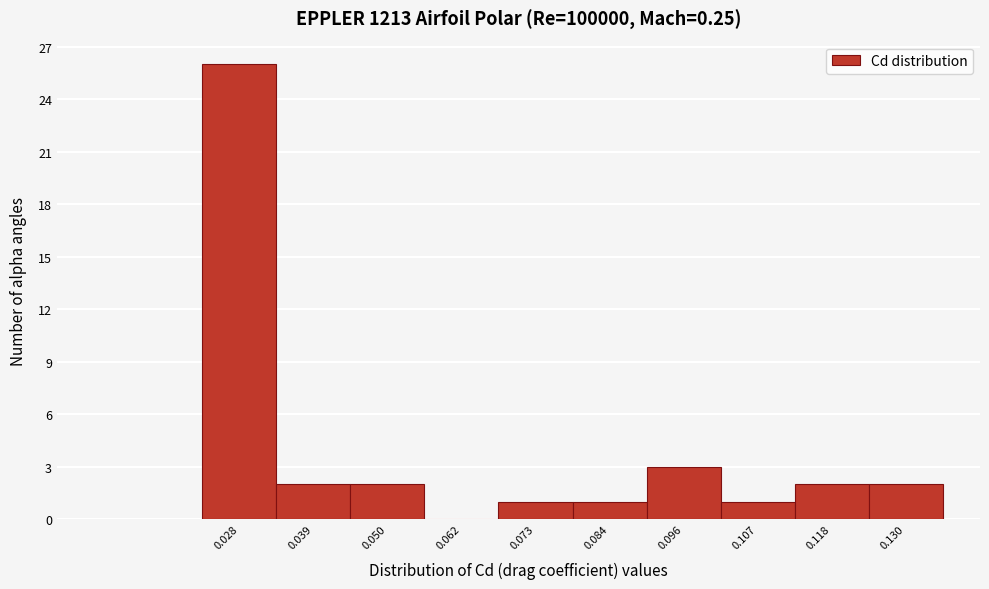

Which range on the x-axis has the tallest bar?

0.022 to 0.034